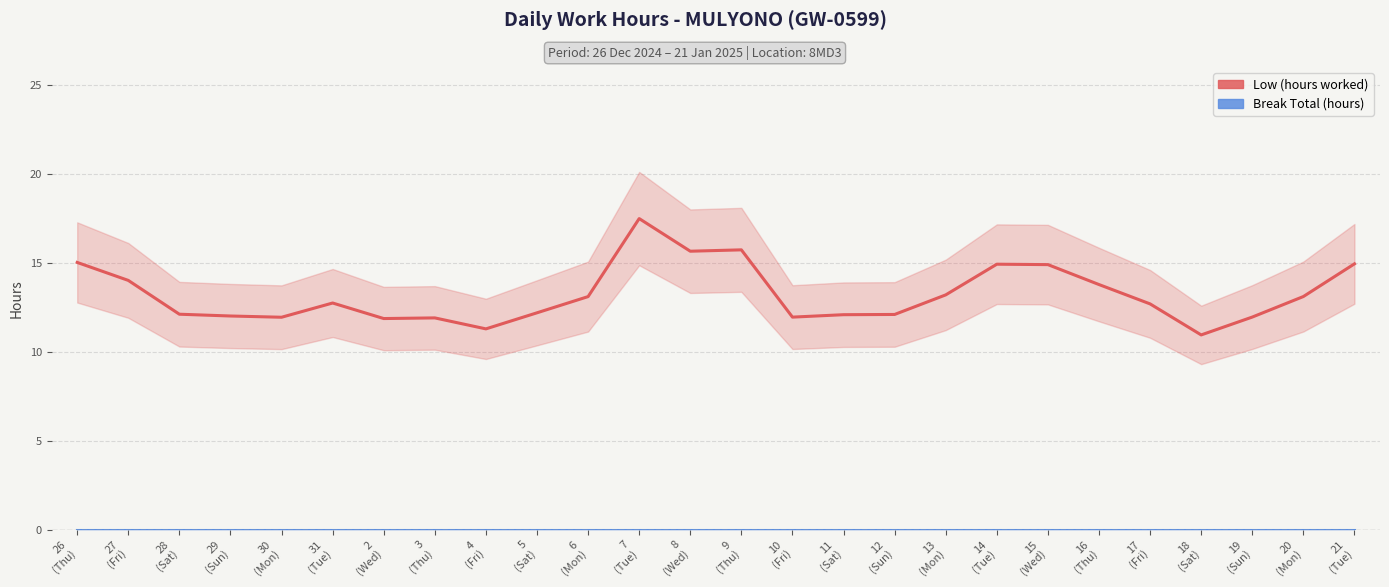

Rank the categories by Break Total (hours) value from lowest to highest.

26
(Thu), 27
(Fri), 28
(Sat), 29
(Sun), 30
(Mon), 31
(Tue), 2
(Wed), 3
(Thu), 4
(Fri), 5
(Sat), 6
(Mon), 7
(Tue), 8
(Wed), 9
(Thu), 10
(Fri), 11
(Sat), 12
(Sun), 13
(Mon), 14
(Tue), 15
(Wed), 16
(Thu), 17
(Fri), 18
(Sat), 19
(Sun), 20
(Mon), 21
(Tue)